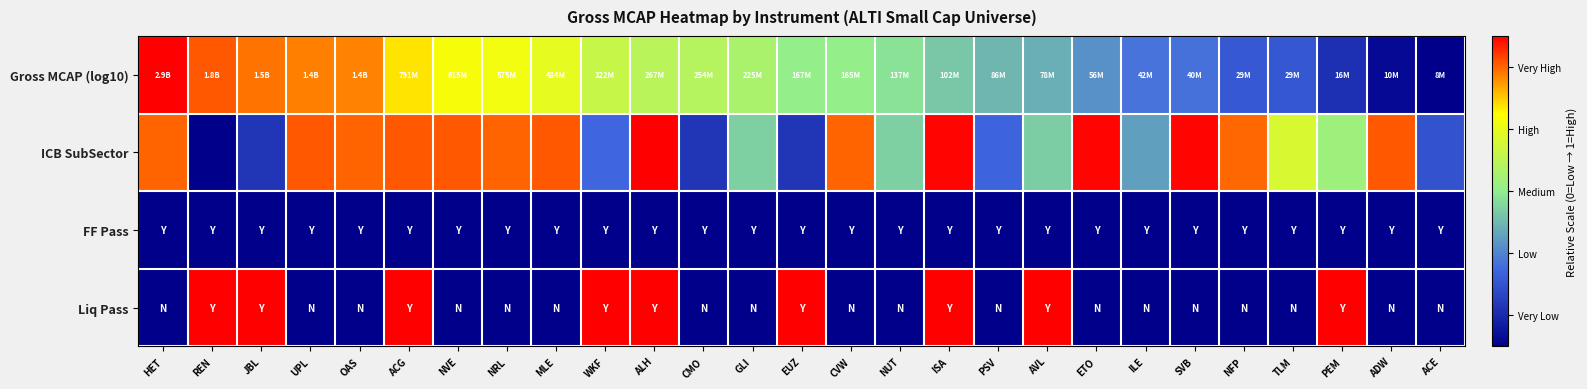

Rank the series at CVW from lowest to highest value.

FF Pass, Liq Pass, Gross MCAP (log10), ICB SubSector